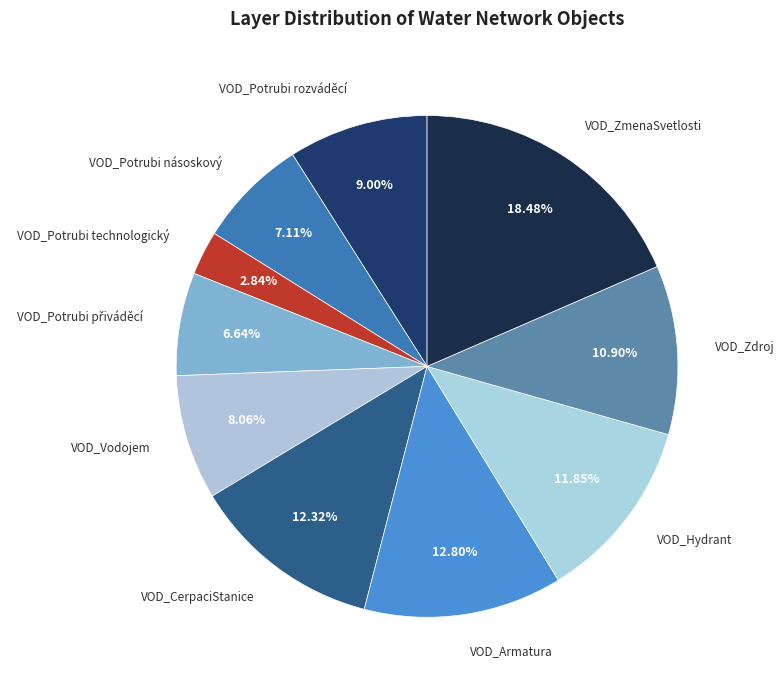

Count the number of slices in the pie.

10